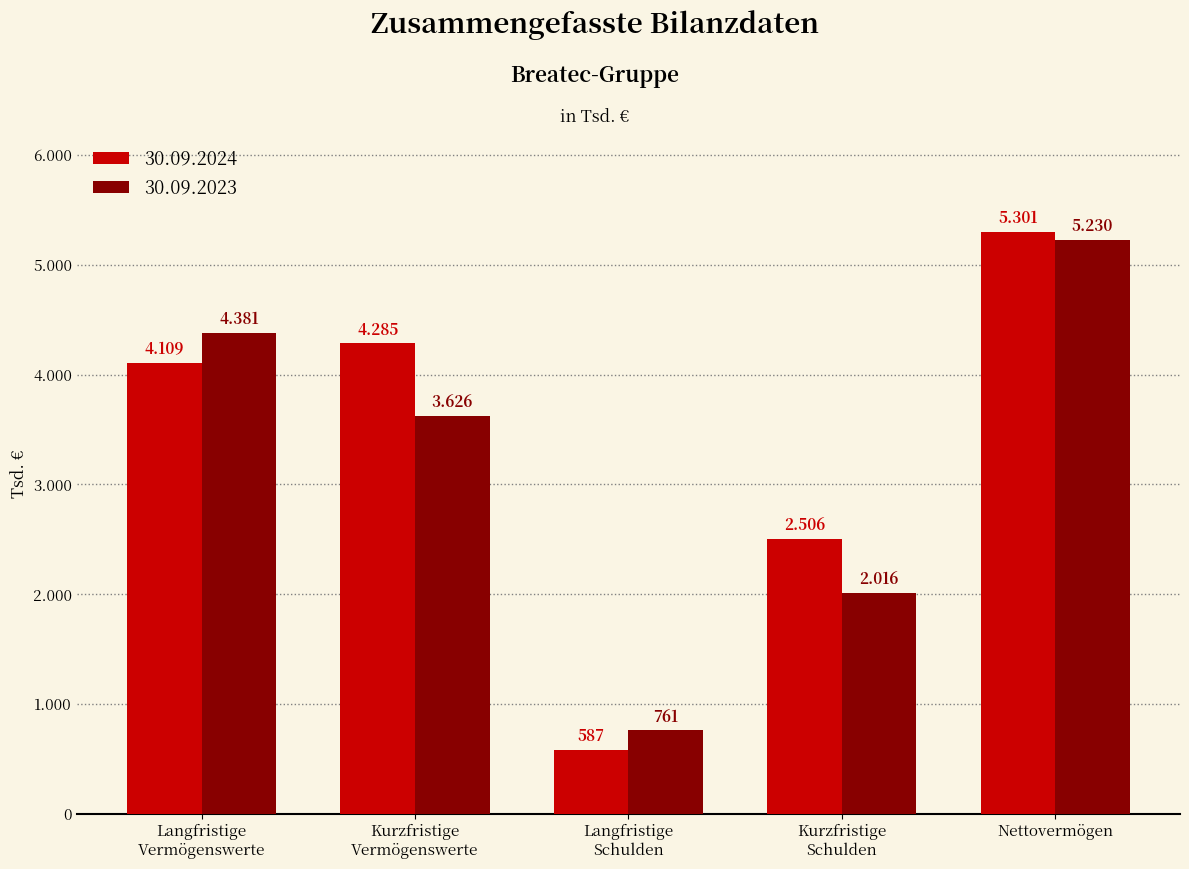

Which label corresponds to the smallest value in the chart?

Langfristige
Schulden